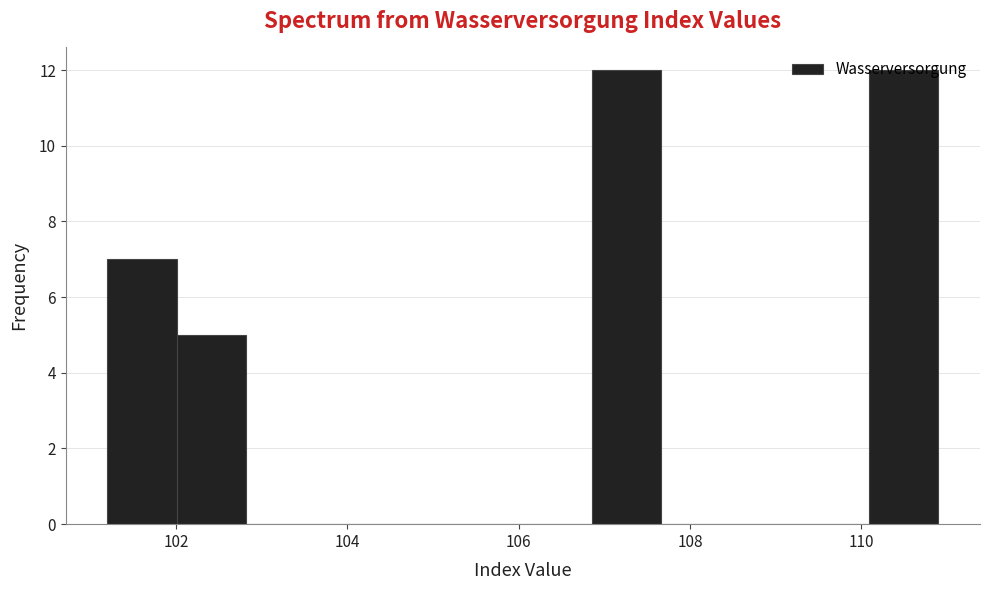

Reading left to right, transcribe this chart: for each bar, give the range it covers on the x-axis and its height. Neither the bar edges nor the heights are printed on the chart, so give them approximately, as read against the axes.

101.2 to 102.0: 7
102.0 to 102.8: 5
102.8 to 103.6: 0
103.6 to 104.4: 0
104.4 to 105.2: 0
105.2 to 106.0: 0
106.0 to 106.8: 0
106.8 to 107.6: 12
107.6 to 108.4: 0
108.4 to 109.2: 0
109.2 to 110.0: 0
110.0 to 111.0: 12